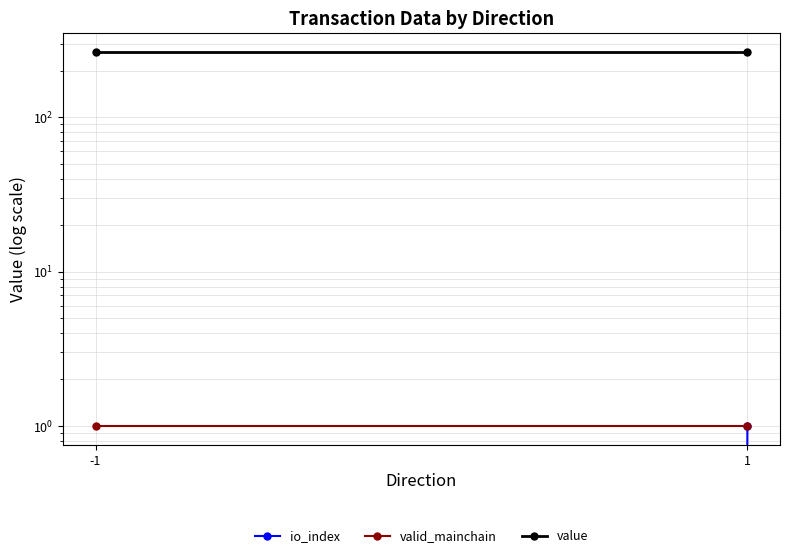

Reading left to right, what are all the values shown in this chart?

io_index: -1=0.0	1=1.0
valid_mainchain: -1=1.0	1=1.0
value: -1=265.8	1=265.8